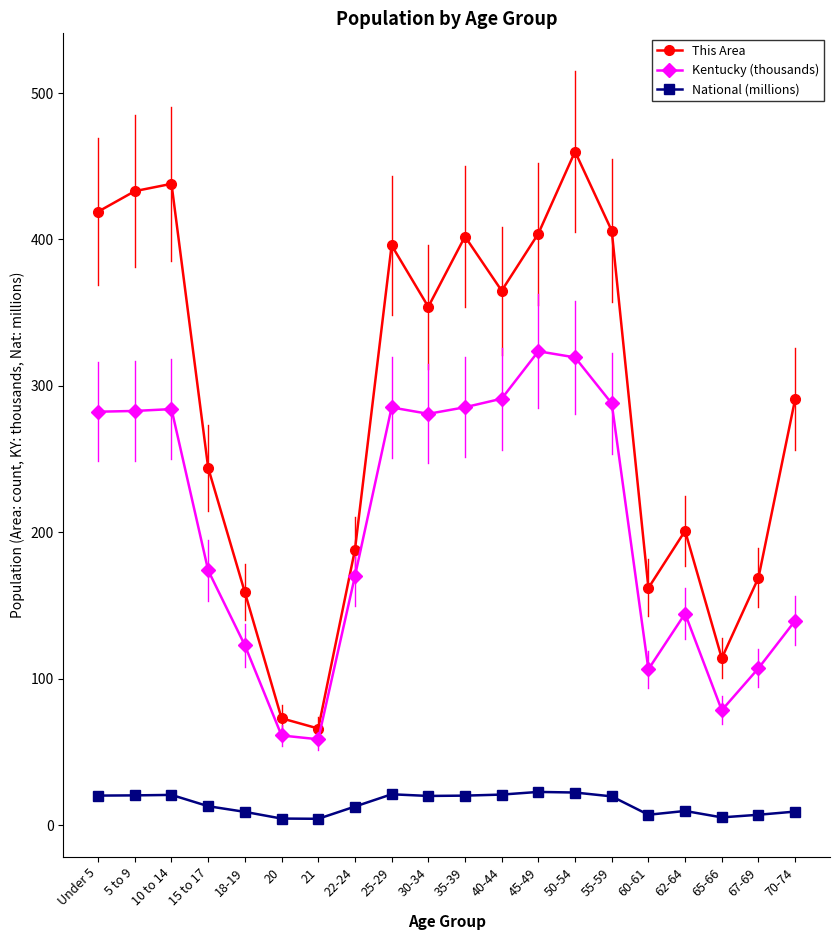

What is the label of the 18th point from the left?

65-66